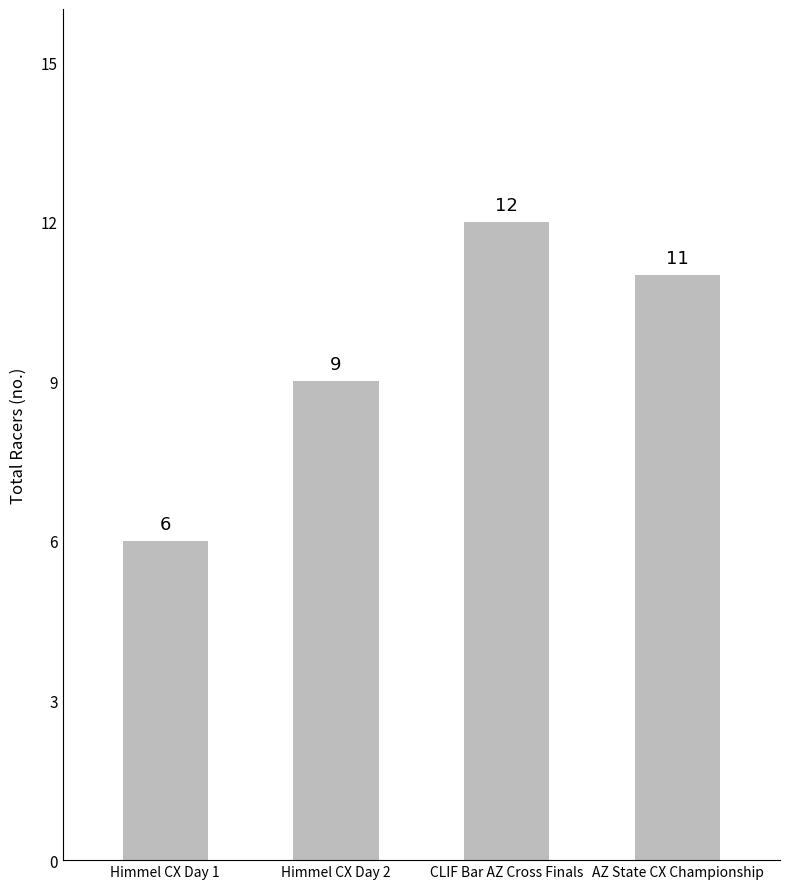

What is the maximum value shown in the chart?

12